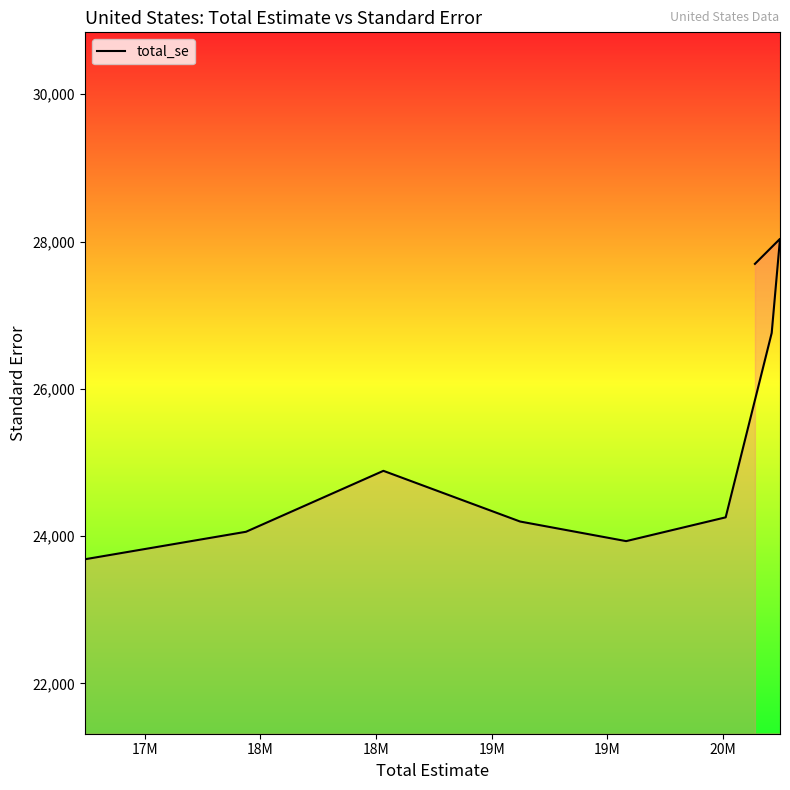

At which category does the data reach its first local peak?

18M